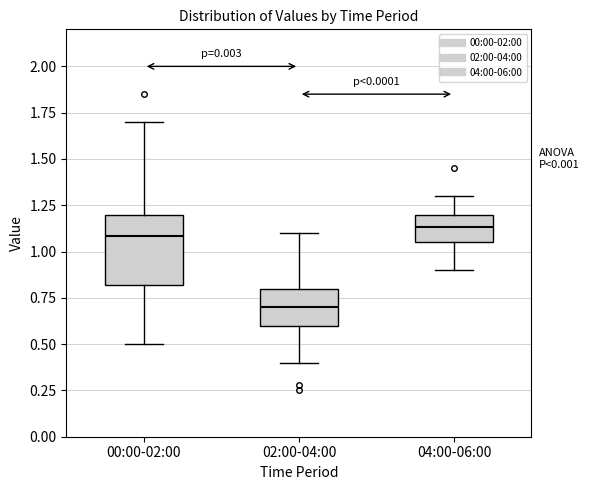

Comparing the boxes themselves (not the whiskers), which one is the tallest?

00:00-02:00